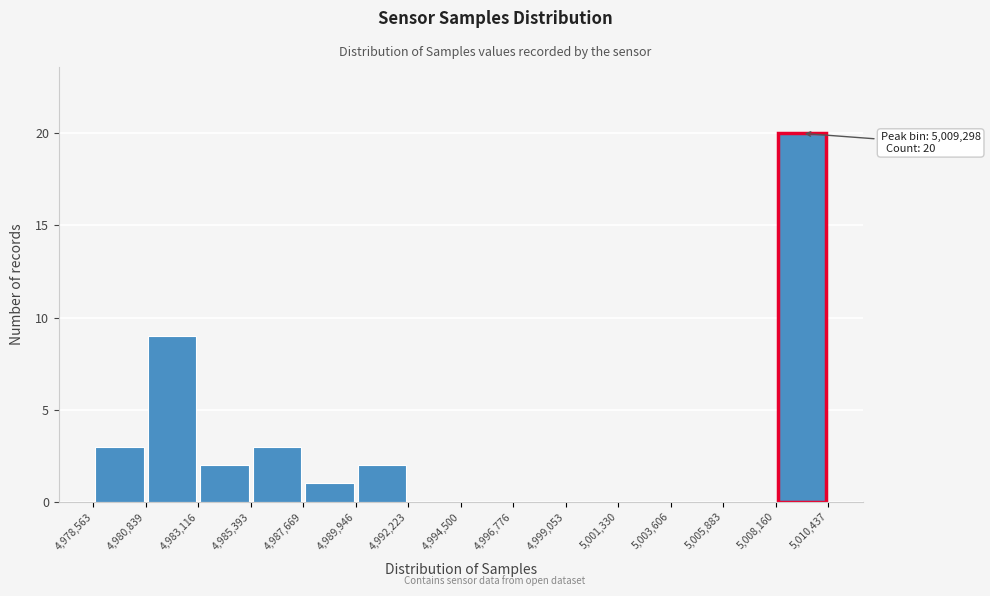

Which range on the x-axis has the tallest bar?

5,008,160 to 5,010,437